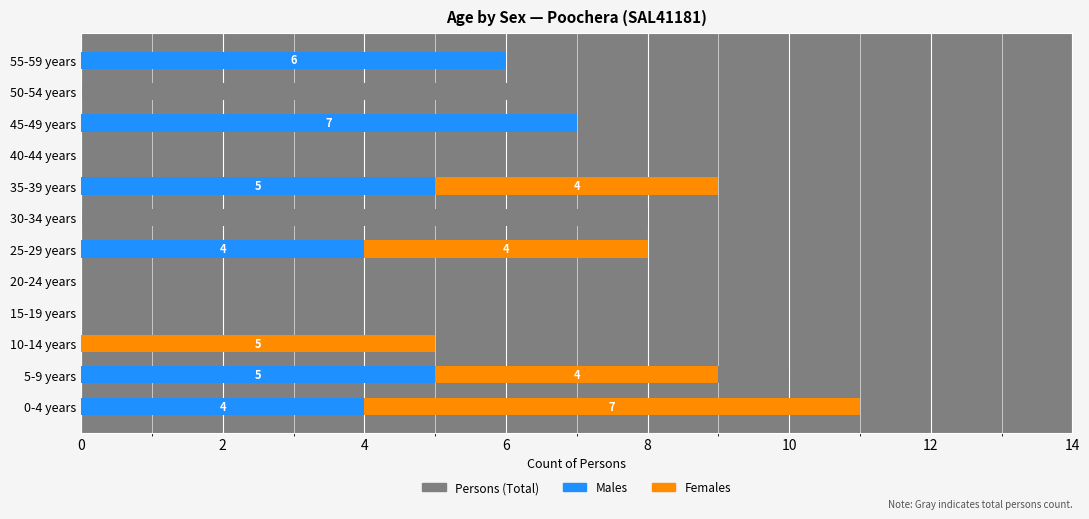

What is the average value of the Females series?

2